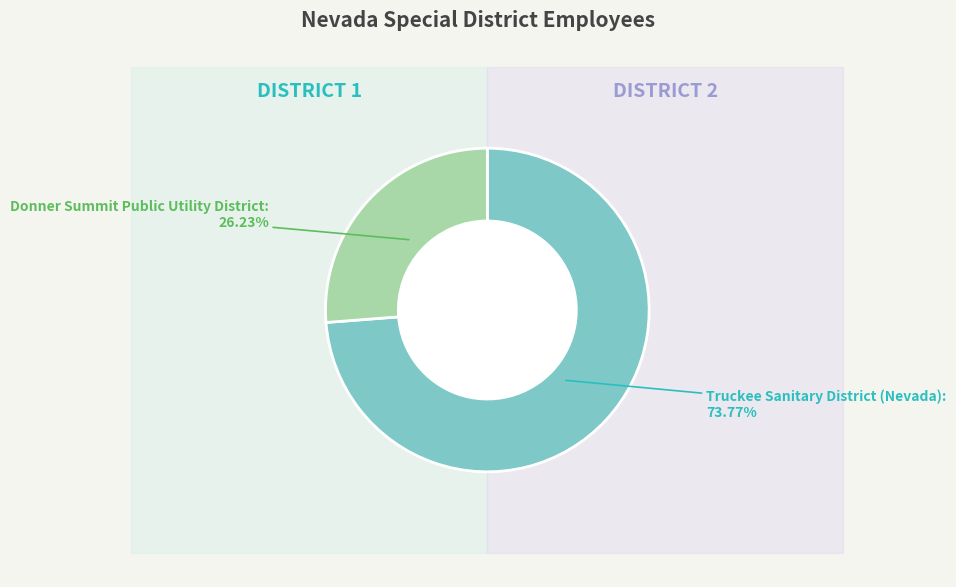

Count the number of slices in the pie.

2